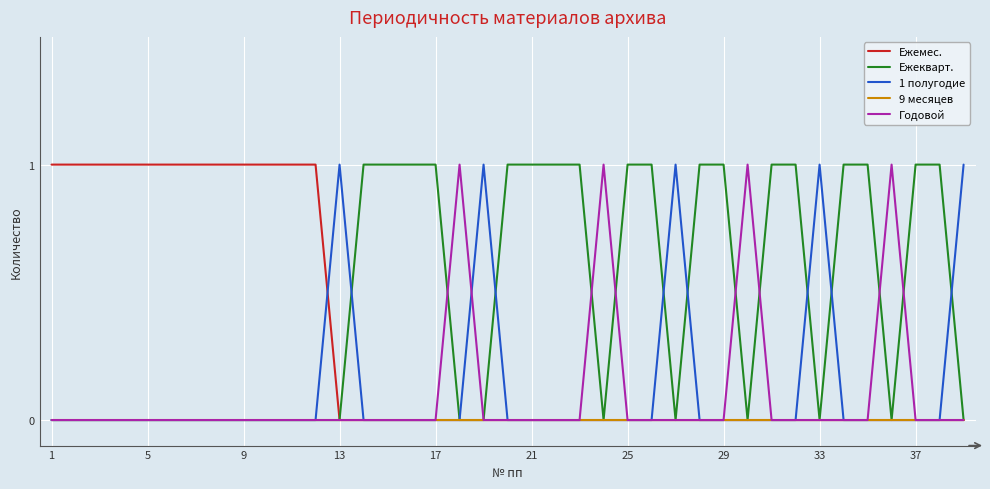

What are all the series names shown in the legend?

Ежемес., Ежекварт., 1 полугодие, 9 месяцев, Годовой